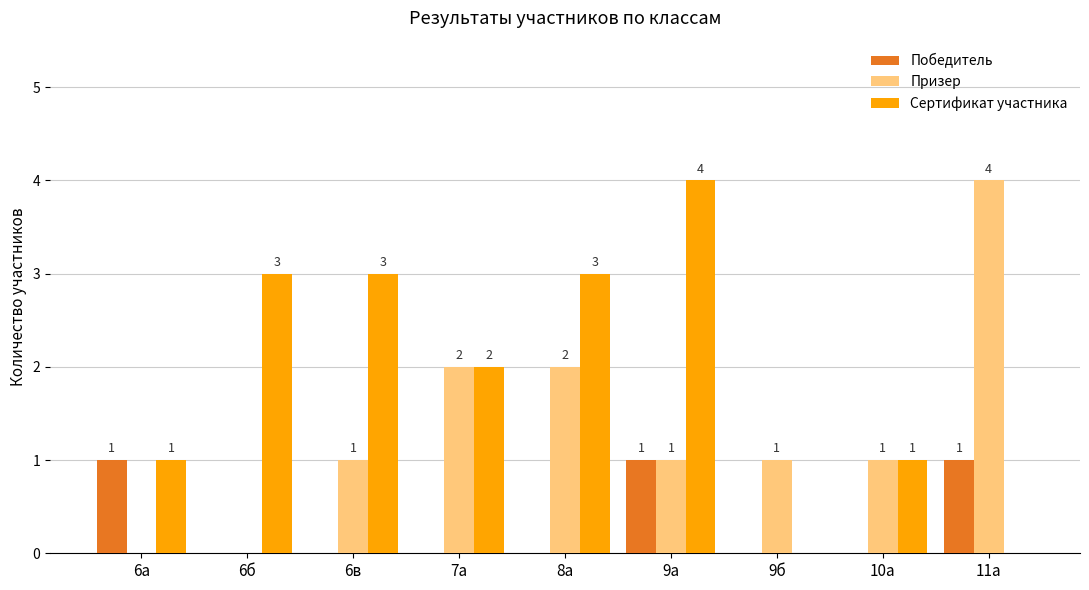

What are all the series names shown in the legend?

Победитель, Призер, Сертификат участника